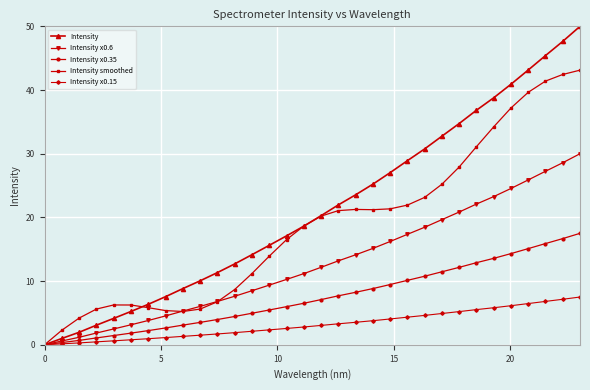

What is the highest value of the Intensity series?

50.0